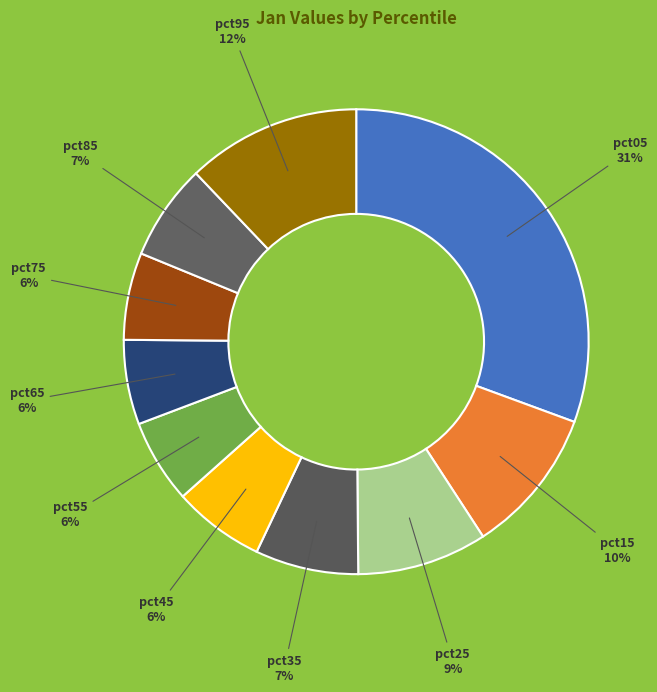

Do pct95 and pct05 together represent more than half of the pie?

No